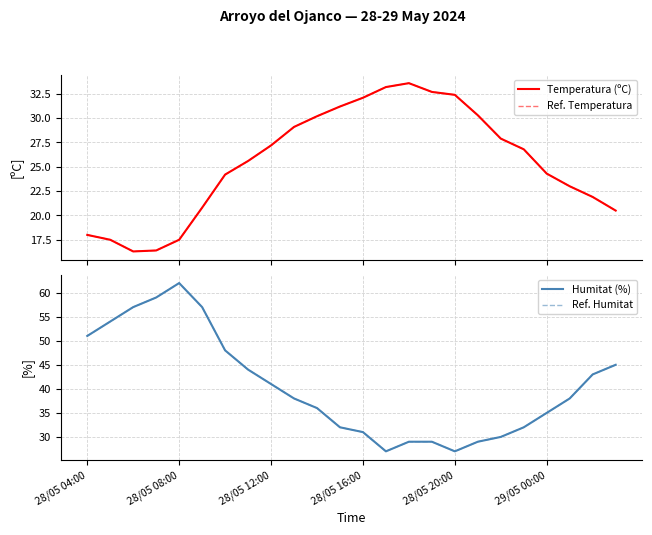

Between 28/05 08:00 and 28/05 12:00, which series saw the biggest shift?

Humitat (%)